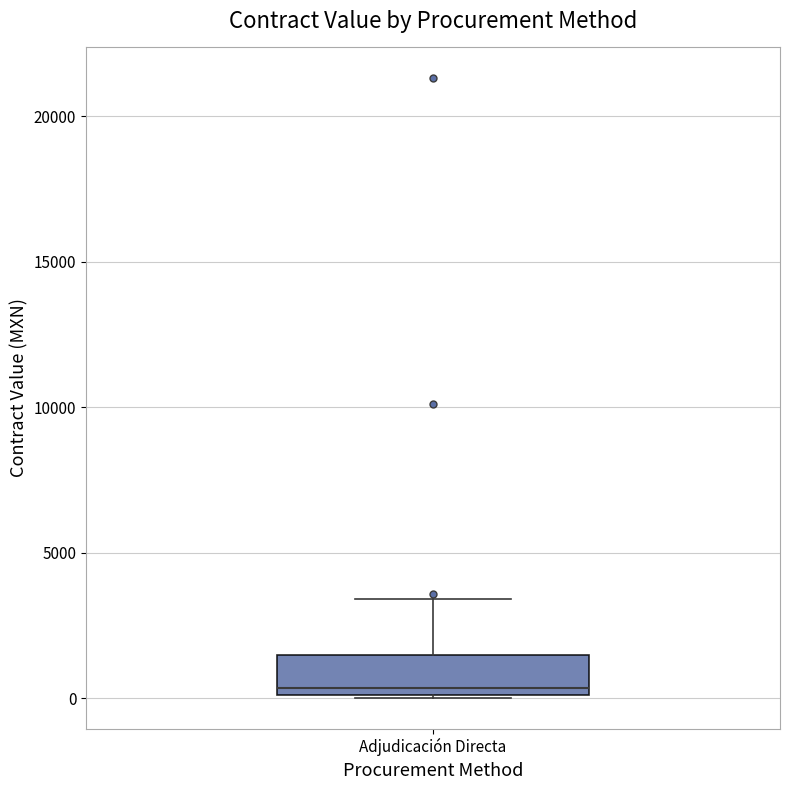

Read this box plot against the y-axis: the position of the median line, the range covered by the box, and the ends of both whiskers. The values are not printed on the chart, so give them approximately, as read against the axis.

median 500, box 0 to 1500, whiskers 0 to 3500